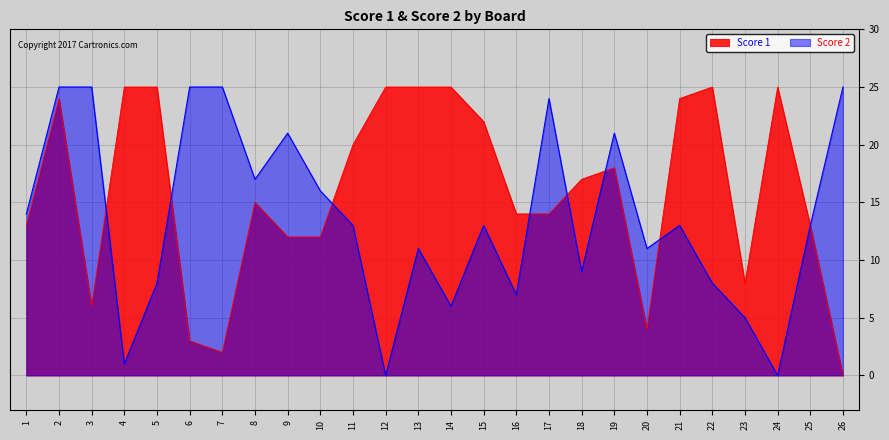

What is the sum of the Score 2 values at 18 and 9?

30